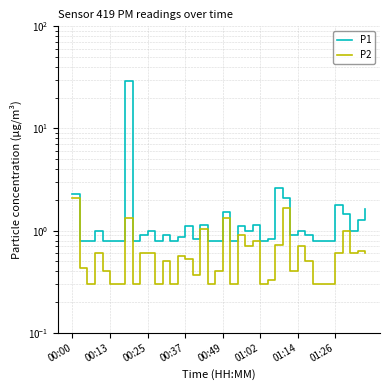

What is the total value across all series at 37?

1.6